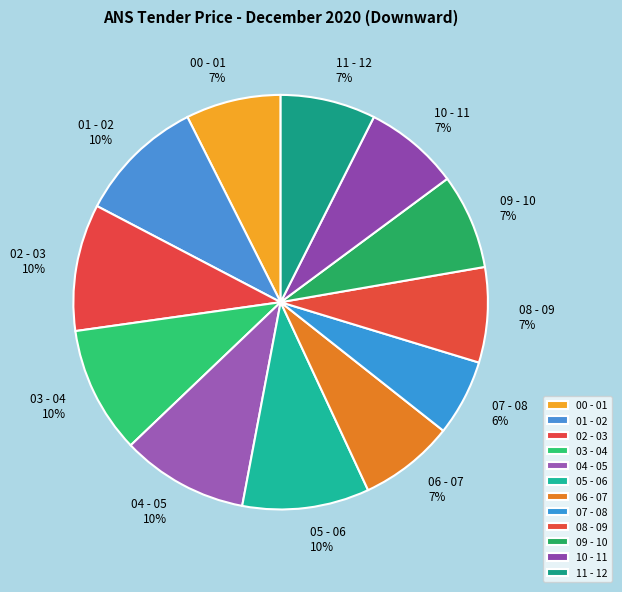

Which slice is the smallest?

07 - 08